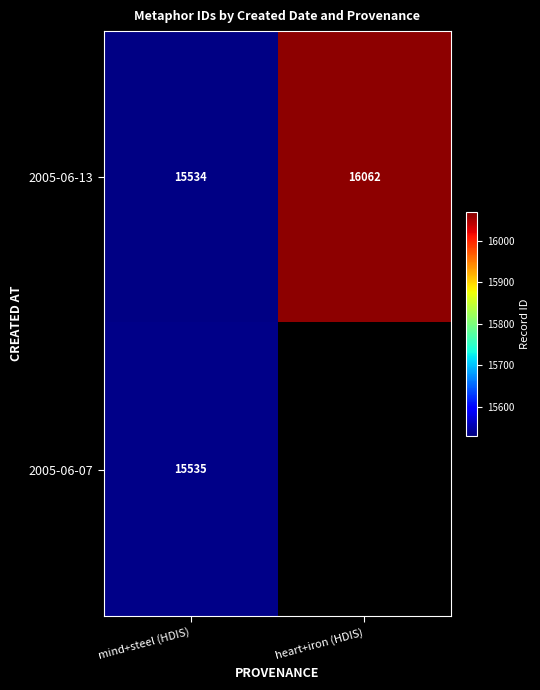

What is the smallest value displayed?

15534.0